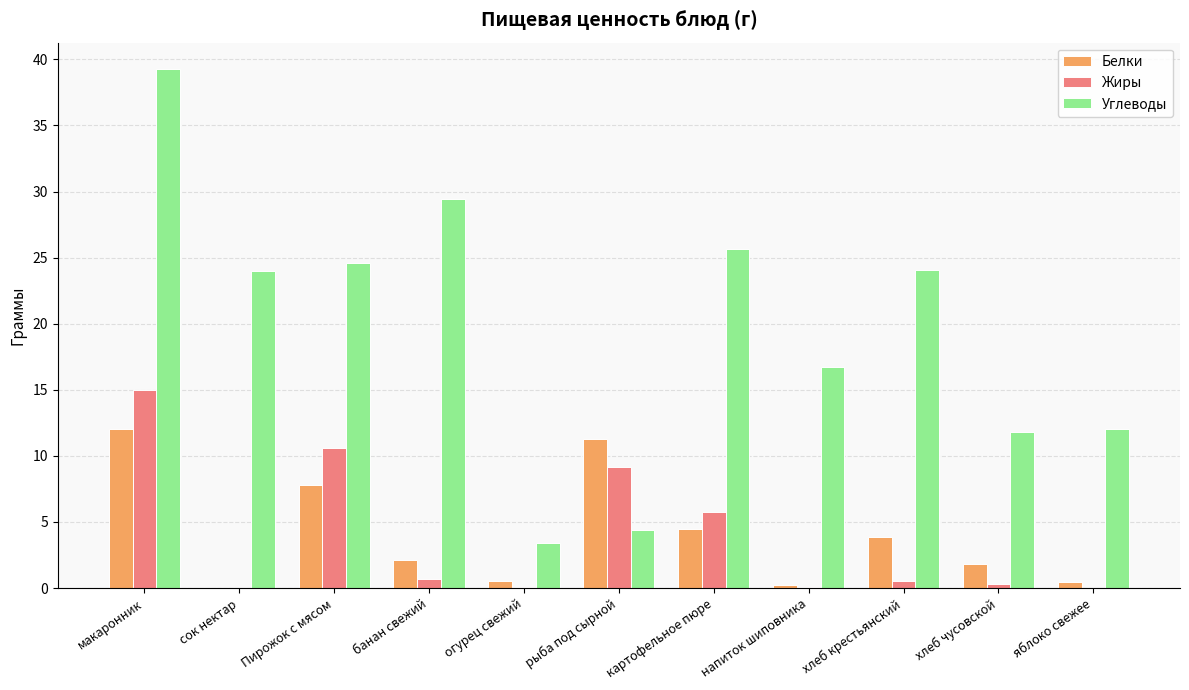

Is the value of Белки at рыба под сырной greater than the value of Углеводы at яблоко свежее?

No